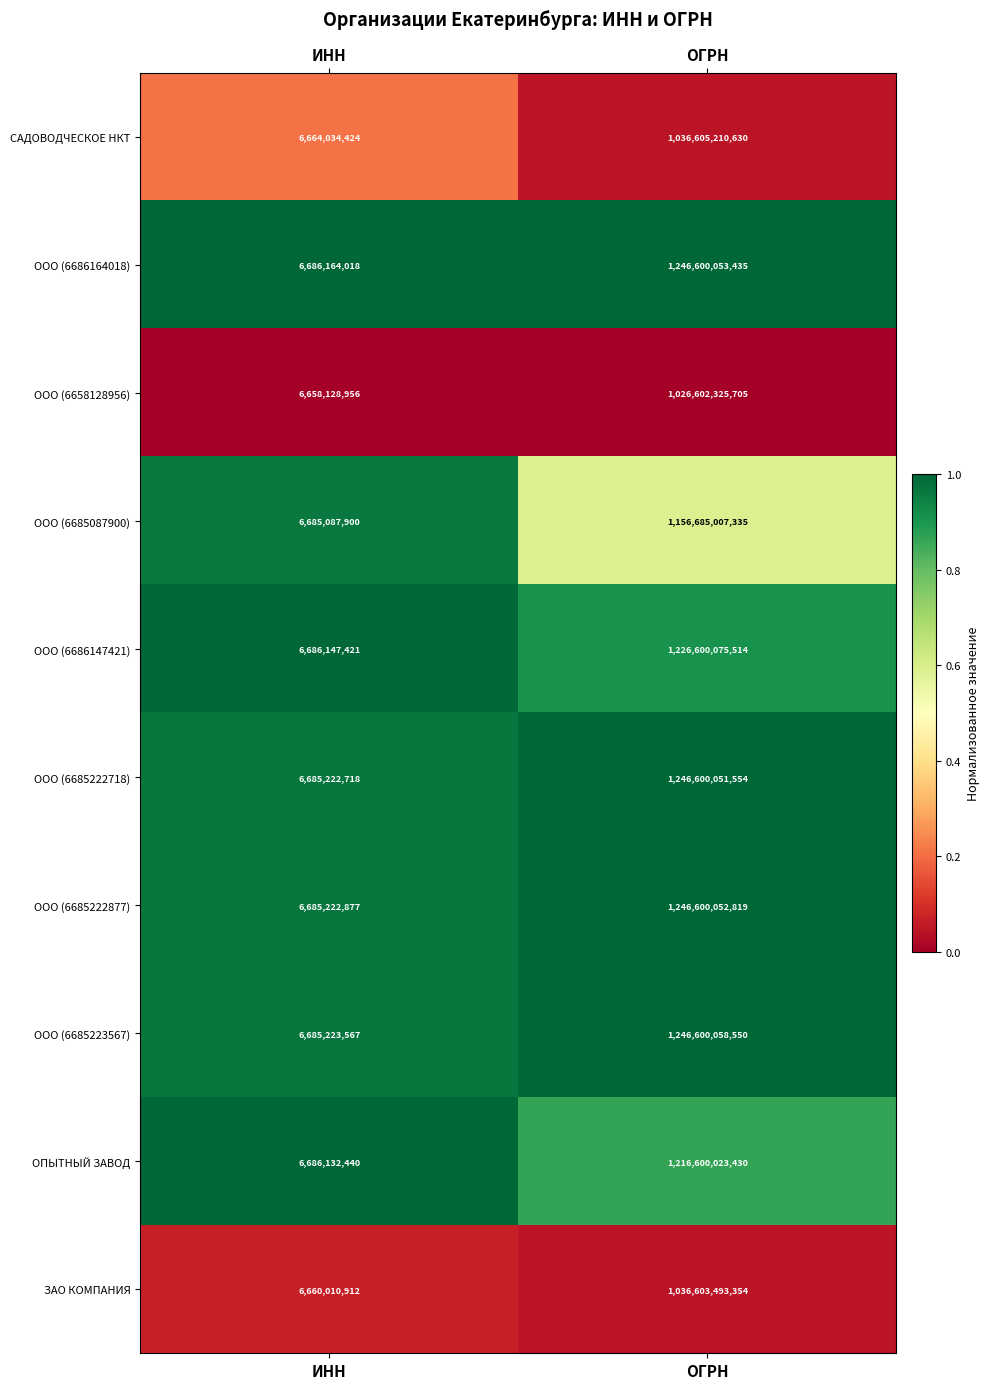

The ОПЫТНЫЙ ЗАВОД series shows 1713284113044 at ОГРН. True or false?

False